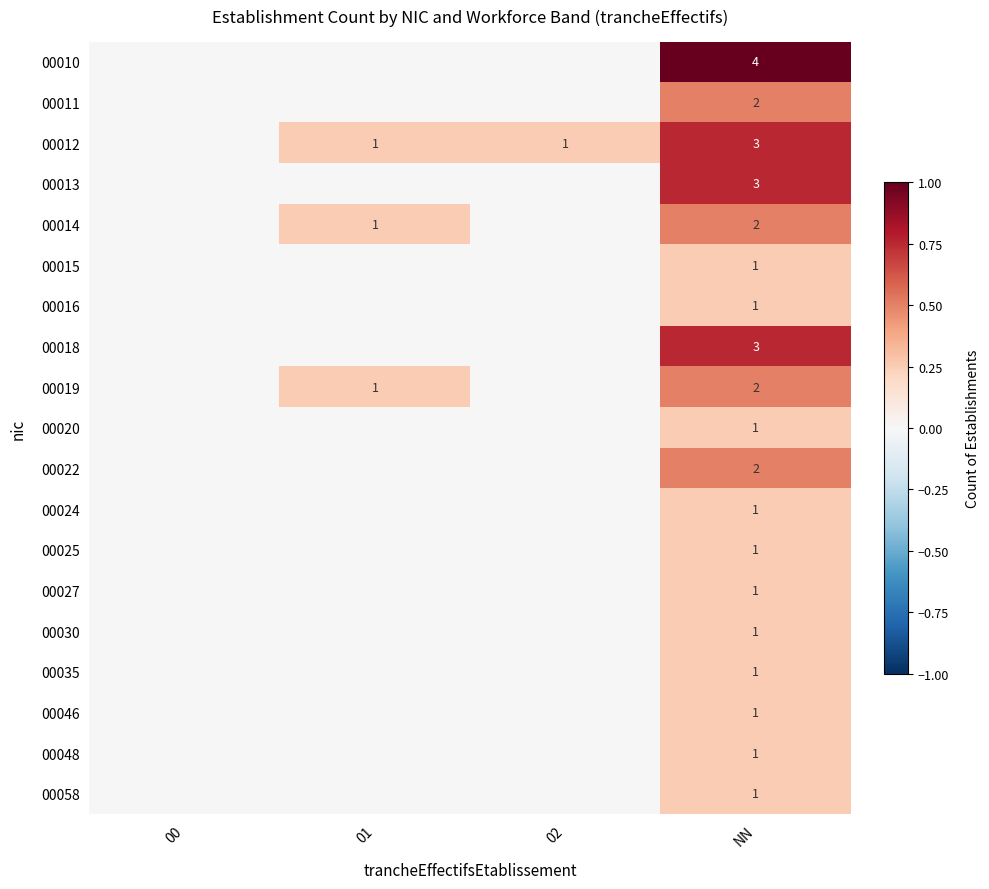

Is it true that 00035 equals 1 at NN?

True